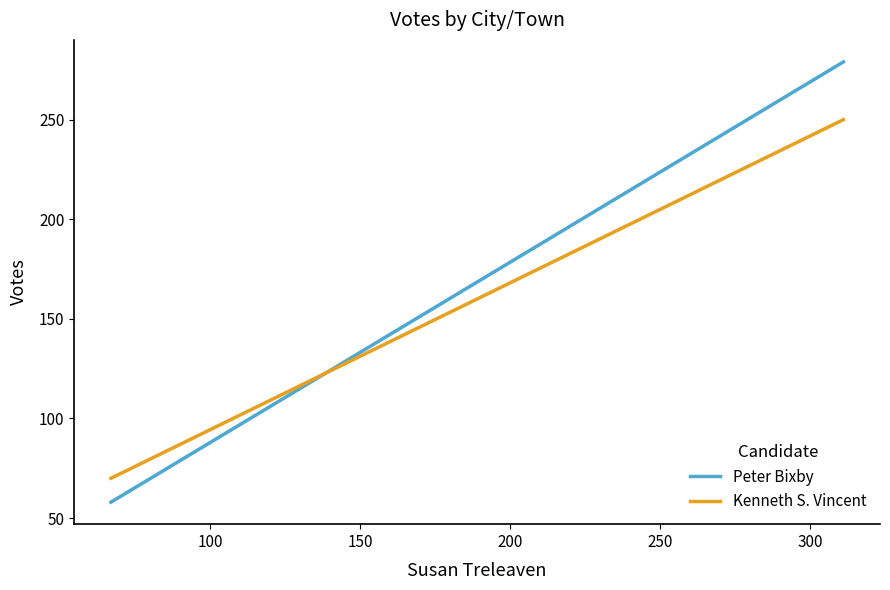

What is the minimum value shown in the chart?

58.0